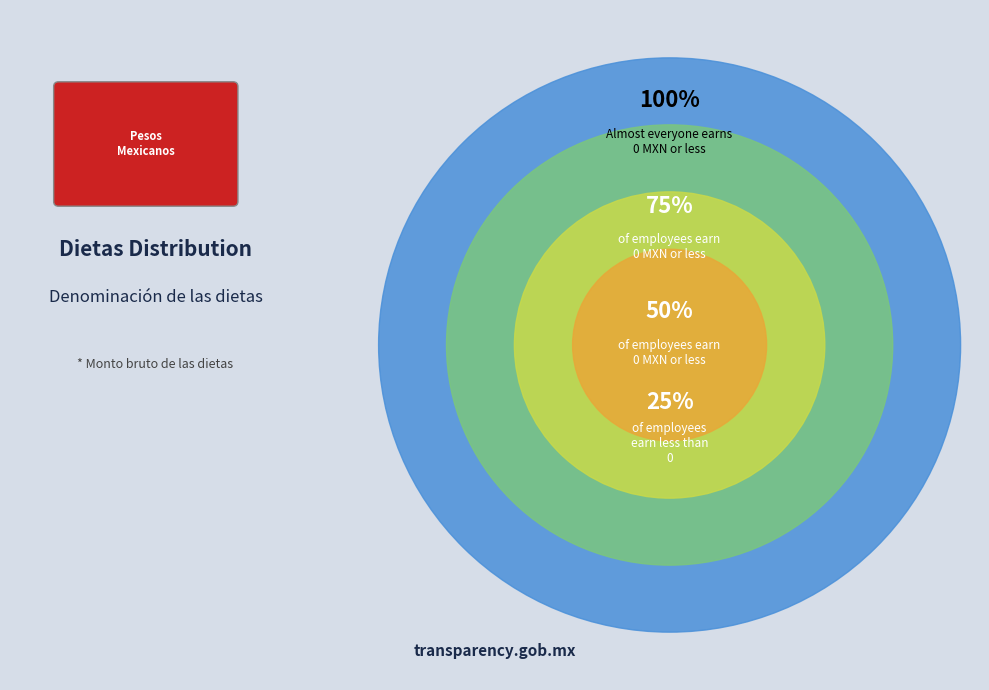

Is there any slice that represents more than half of the pie?

No